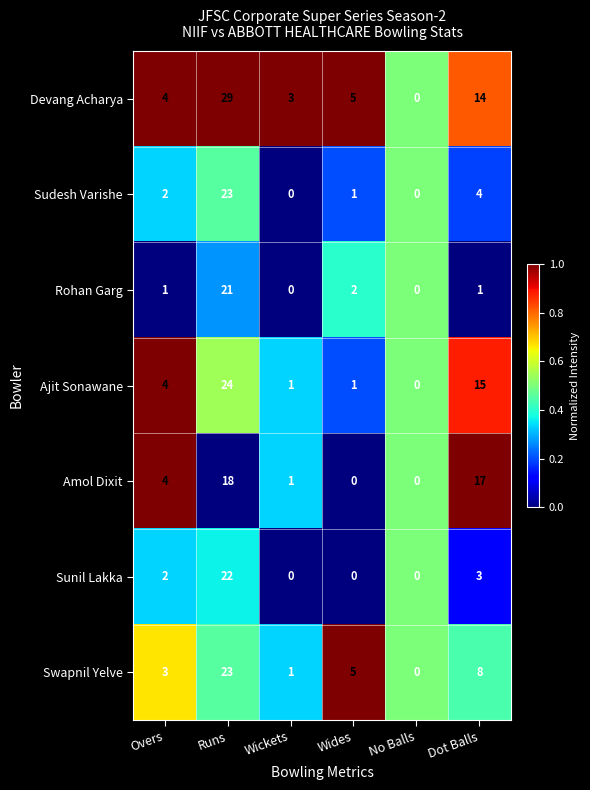

At which category does the chart reach its peak across all series?

Runs